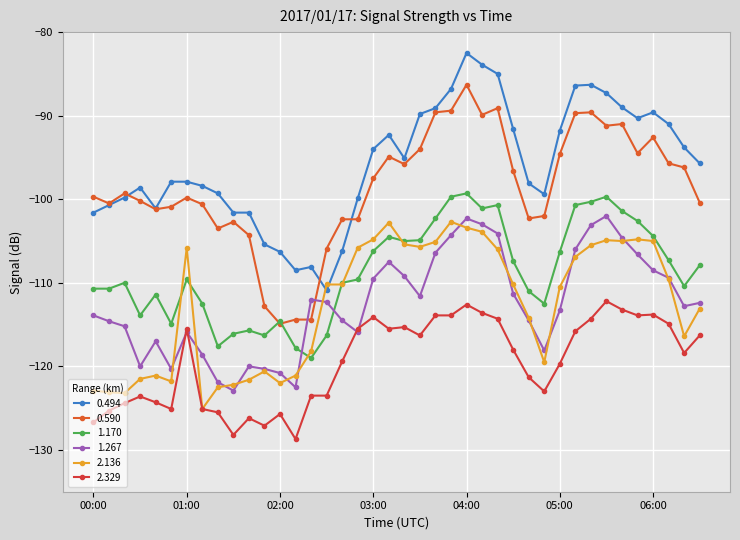

Count the number of categories in the chart.

40